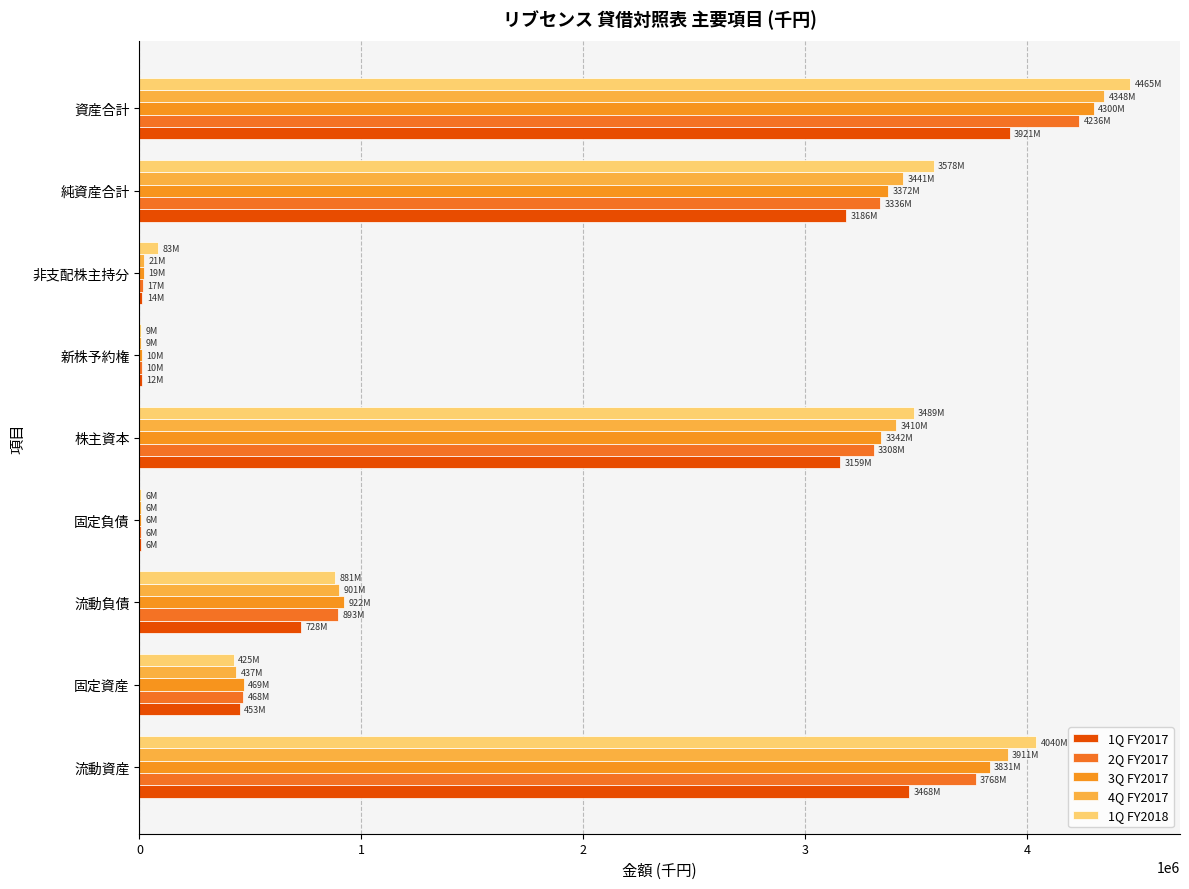

What is the difference between the maximum and minimum values in the 4Q FY2017 series?

4341837